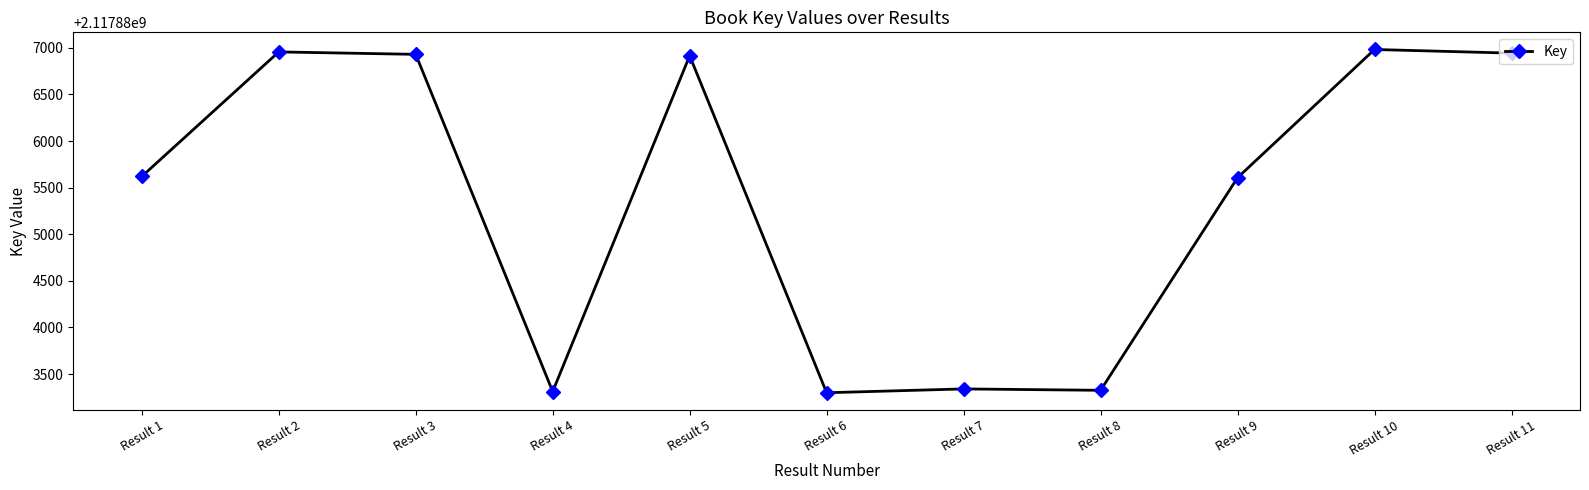

What is the change in value from Result 7 to Result 10?

+3641